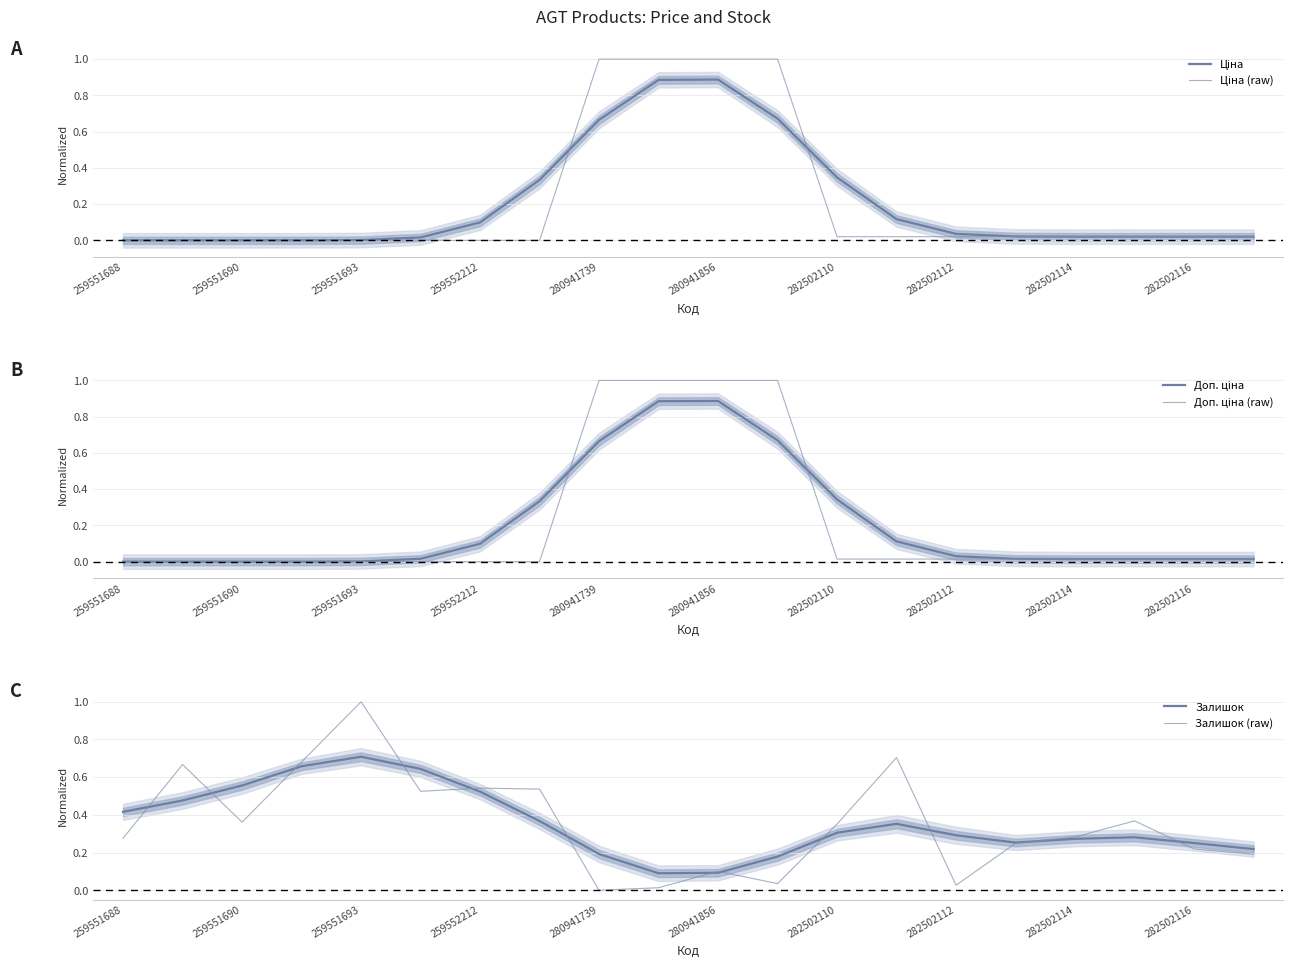

Does the chart display data point markers on the line(s)?

No